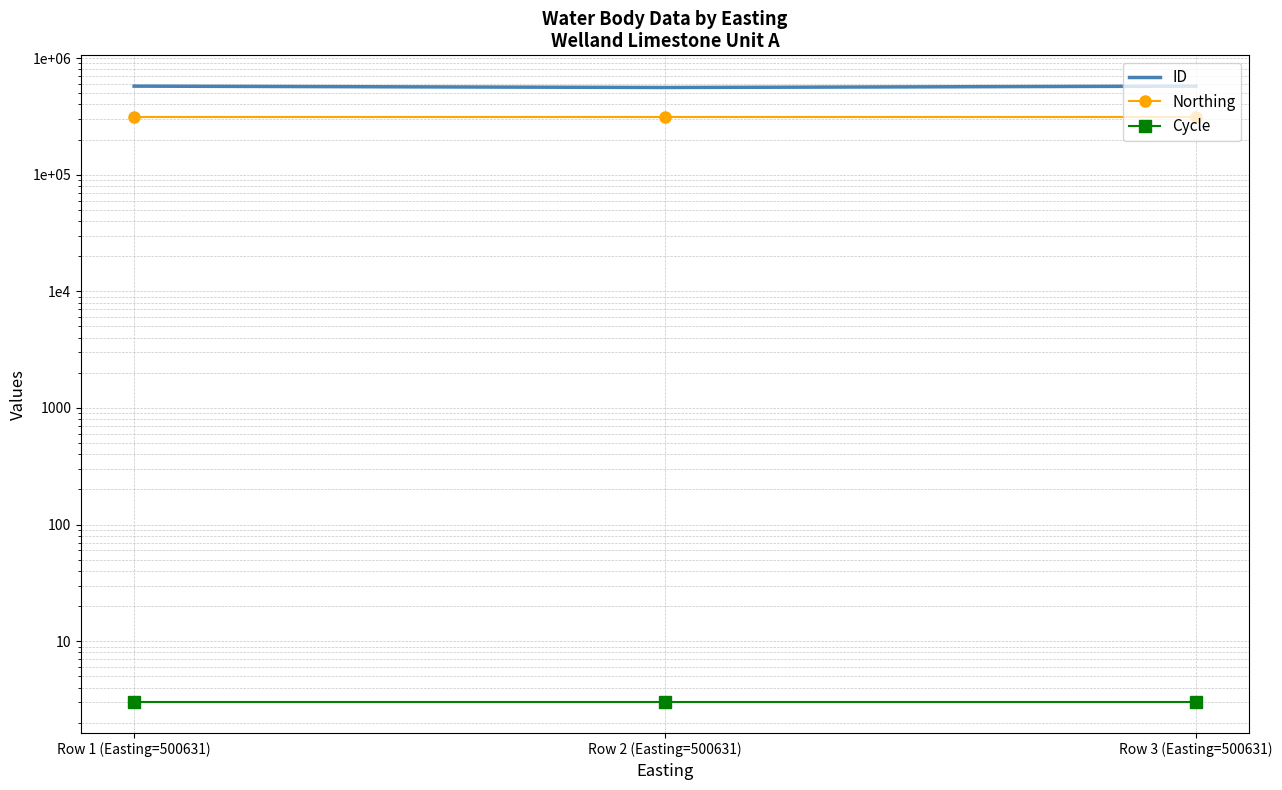

True or false: Northing has a value of 214539 at Row 2 (Easting=500631).

False